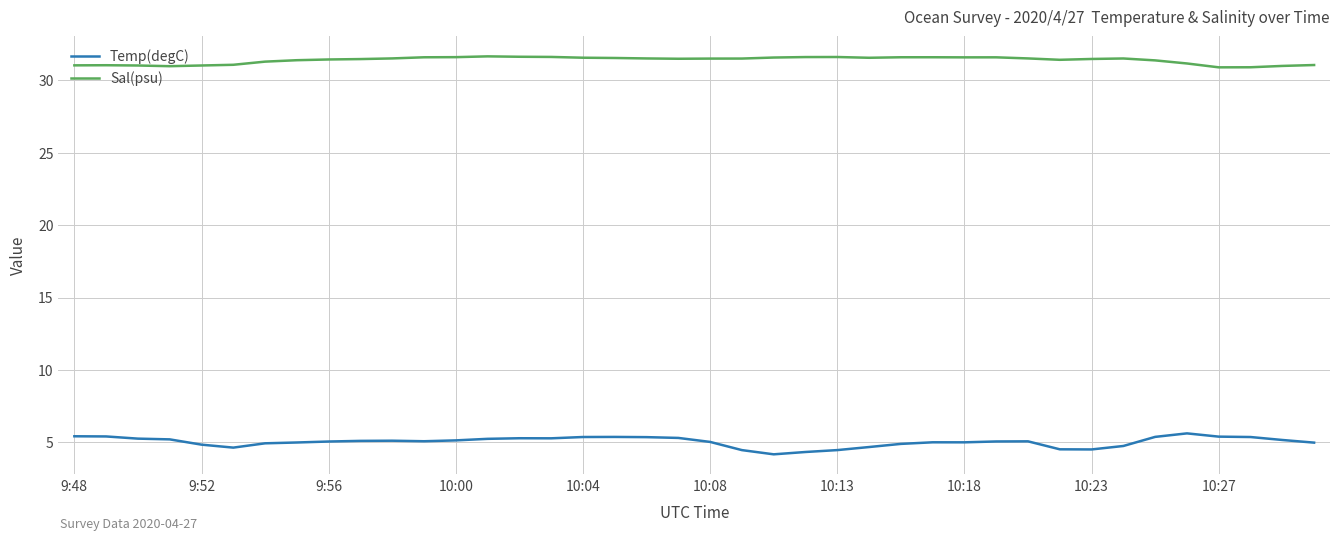

True or false: Sal(psu) and Temp(degC) cross at least once.

False